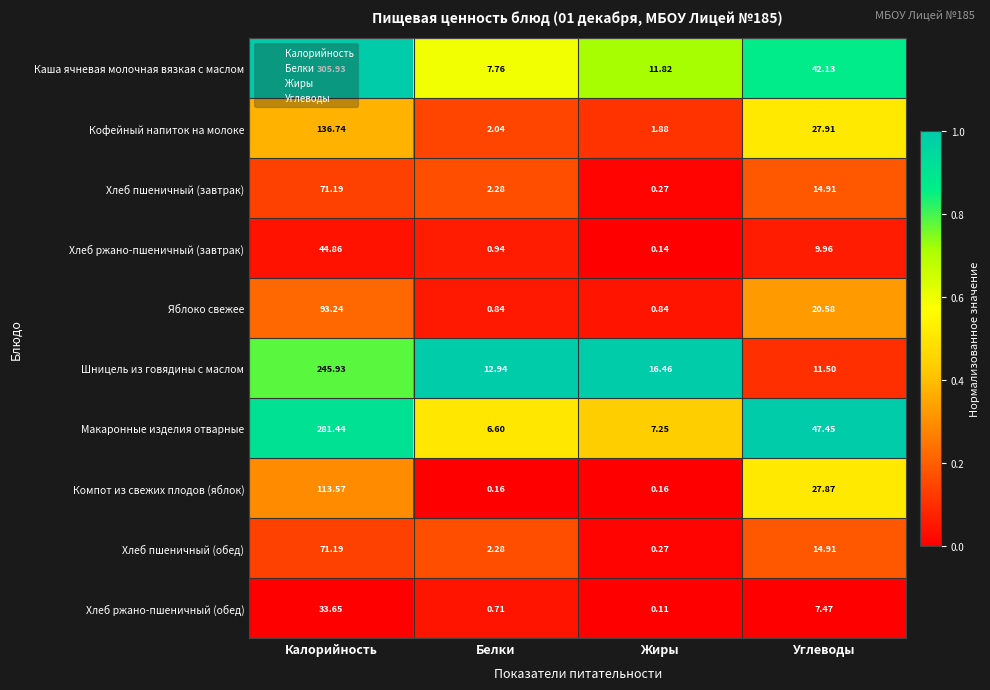

Which series changed the most between Калорийность and Жиры?

Каша ячневая молочная вязкая с маслом